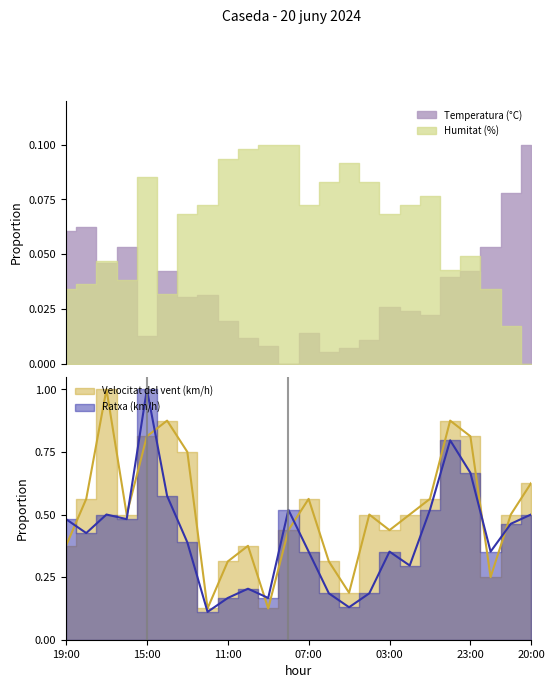

At how many categories does at least one series exceed 0?

24